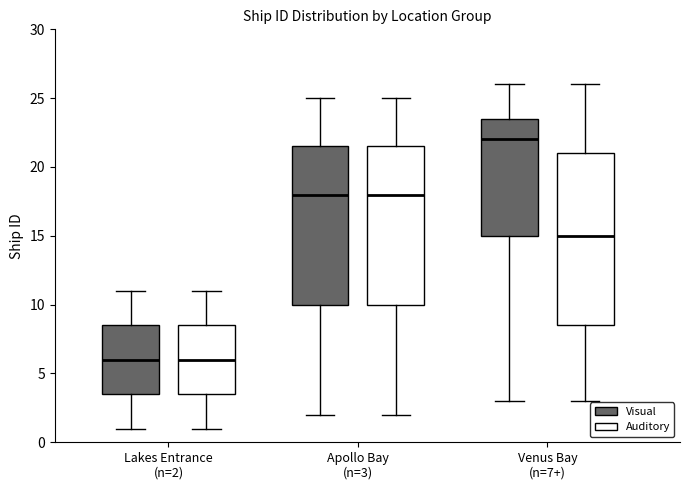

Reading left to right, transcribe this box plot: for each box, give where its median line is, the range the box spans, and where its two whiskers end, as read against the y-axis. The values are not printed on the chart, so give them approximately, as read against the axis.

Lakes Entrance (n=2) (Visual): median 6.0, box 3.5 to 8.5, whiskers 1.0 to 11.0
Lakes Entrance (n=2) (Auditory): median 6.0, box 3.5 to 8.5, whiskers 1.0 to 11.0
Apollo Bay (n=3) (Visual): median 18.0, box 10.0 to 21.5, whiskers 2.0 to 25.0
Apollo Bay (n=3) (Auditory): median 18.0, box 10.0 to 21.5, whiskers 2.0 to 25.0
Venus Bay (n=7+) (Visual): median 22.0, box 15.0 to 23.5, whiskers 3.0 to 26.0
Venus Bay (n=7+) (Auditory): median 15.0, box 8.5 to 21.0, whiskers 3.0 to 26.0